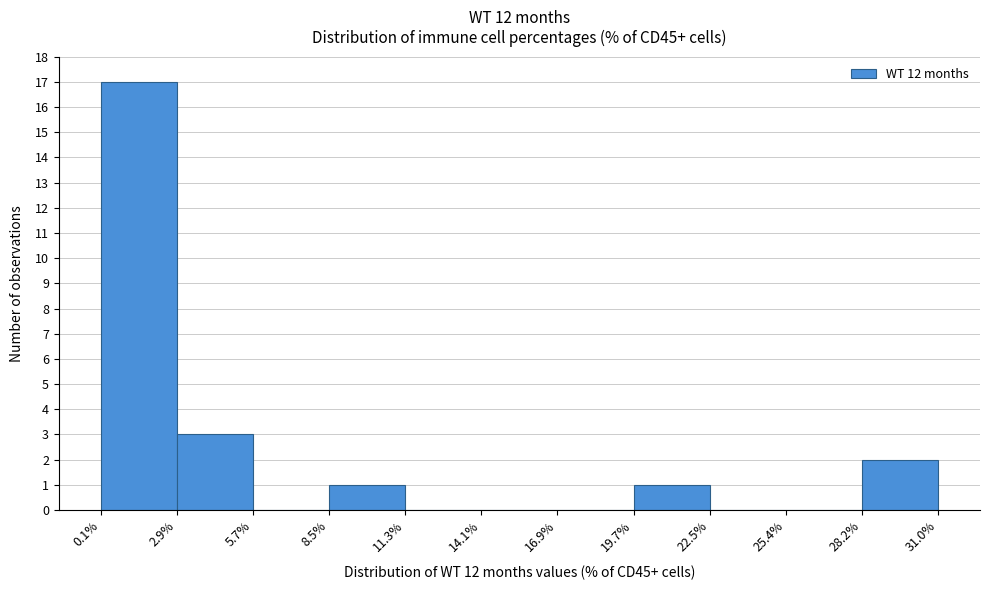

How tall is the bar that spans 8.5% to 11.3% on the x-axis? The values are not printed on the chart, so give them approximately, as read against the axis.

1